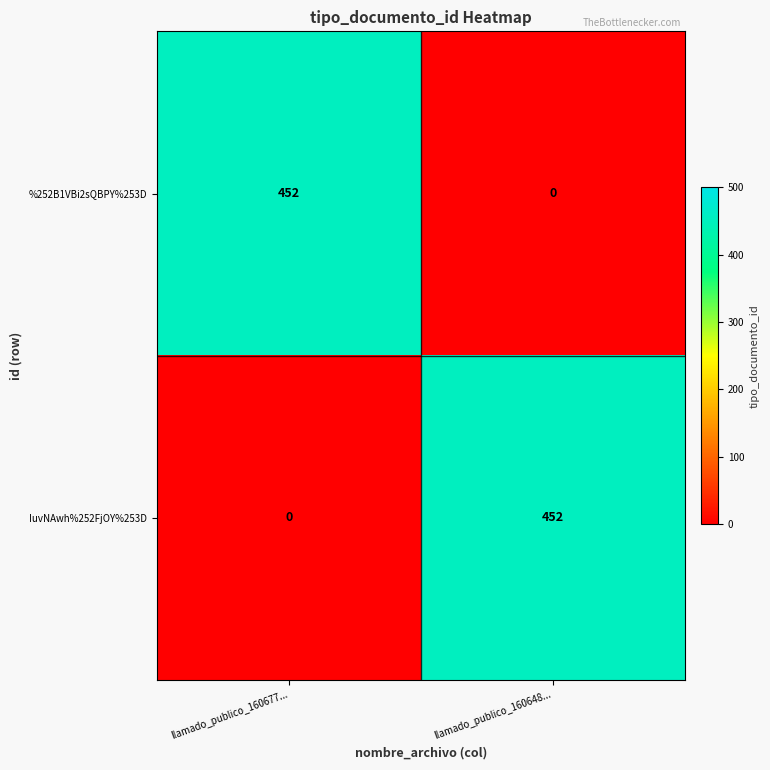

What is the difference between the highest and lowest values at llamado_publico_160648...?

452